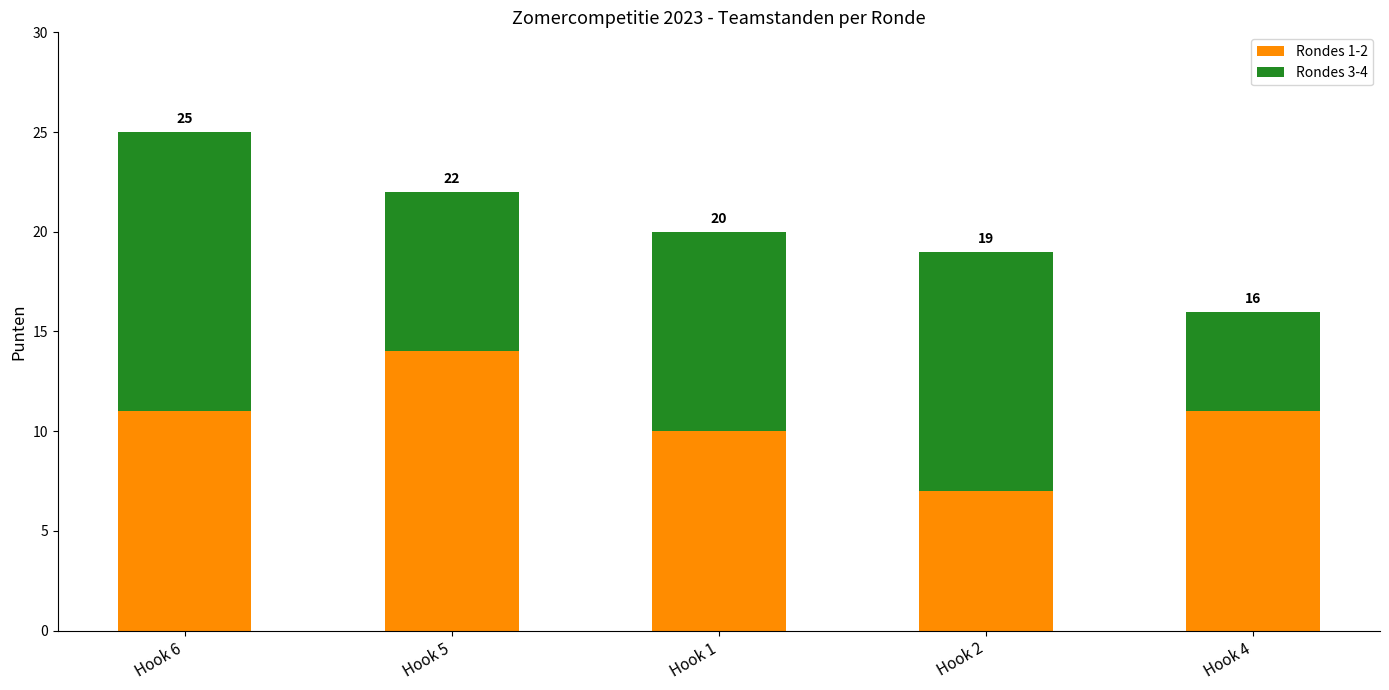

At Hook 6, list the series in order from smallest to largest.

Rondes 1-2, Rondes 3-4